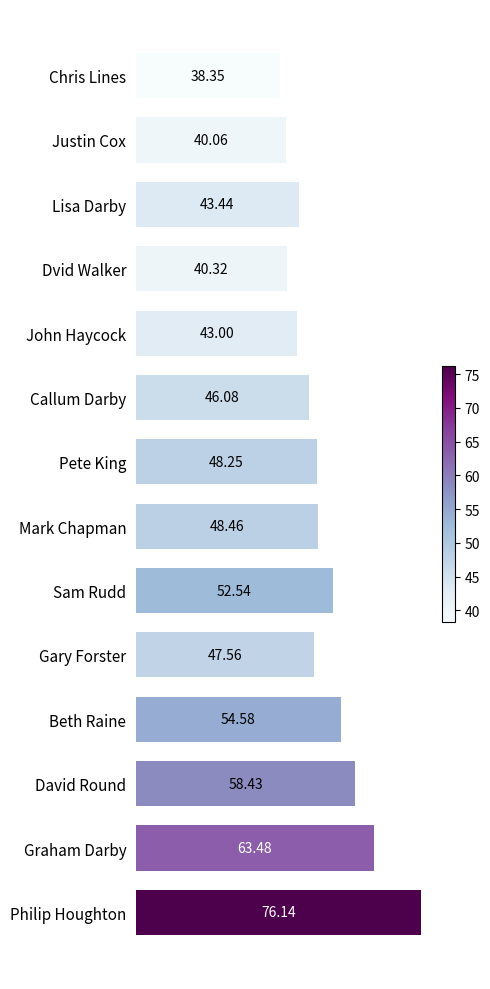

List the labels in order of value, largest first.

Philip Houghton, Graham Darby, David Round, Beth Raine, Sam Rudd, Mark Chapman, Pete King, Gary Forster, Callum Darby, Lisa Darby, John Haycock, Dvid Walker, Justin Cox, Chris Lines